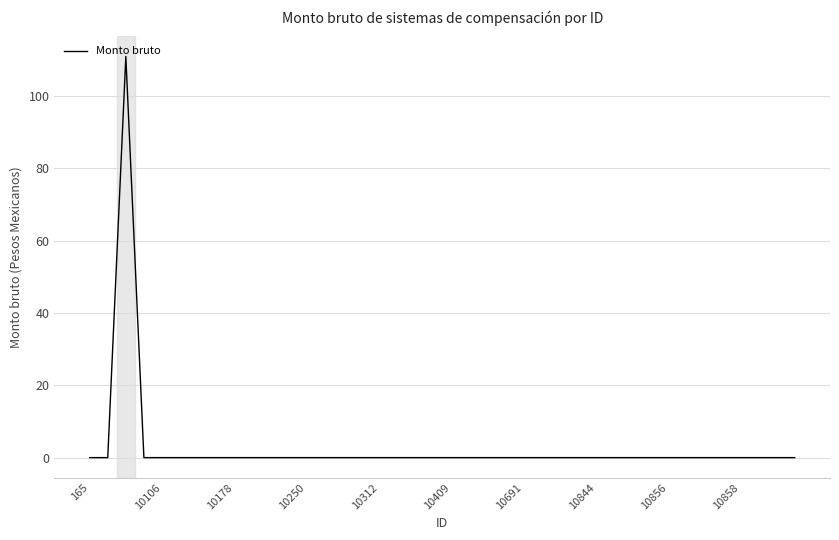

What is the difference between the maximum and minimum values?

111.0